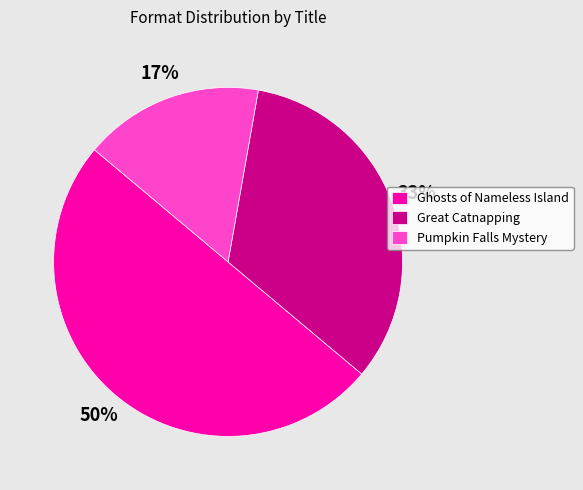

What percentage is the Pumpkin Falls Mystery slice, to the nearest percent?

17%